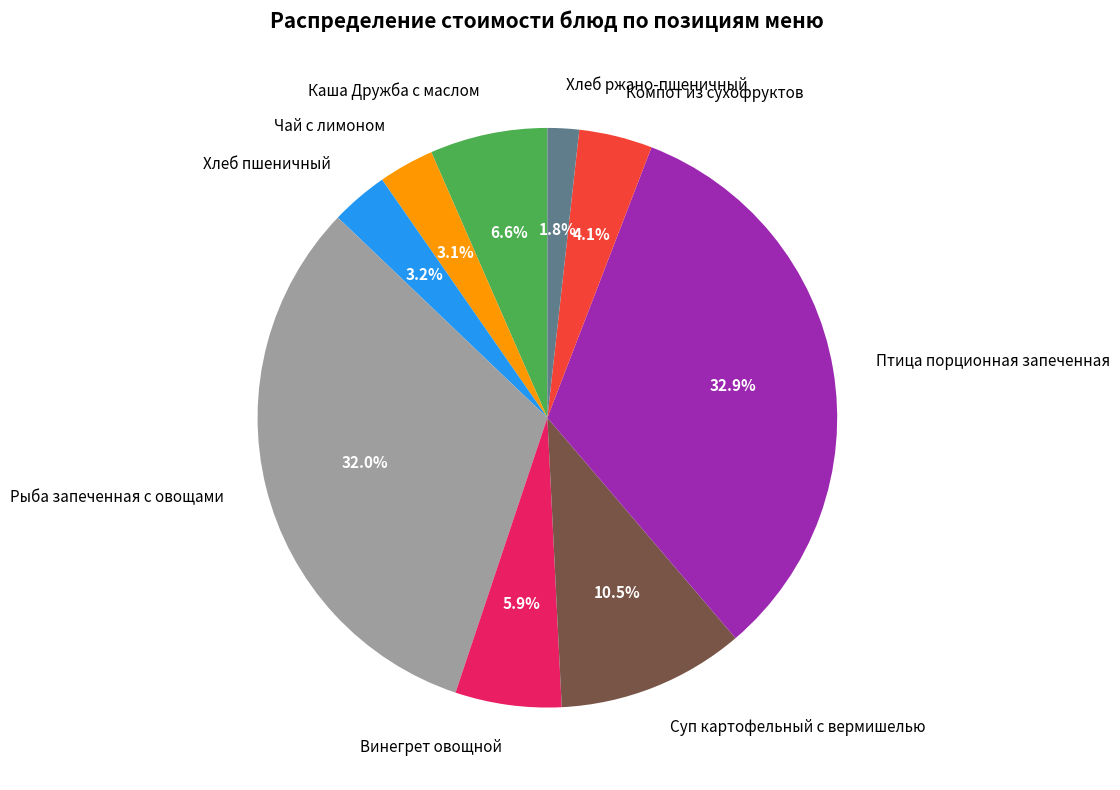

The Рыба запеченная с овощами slice represents 32% of the pie. True or false?

True